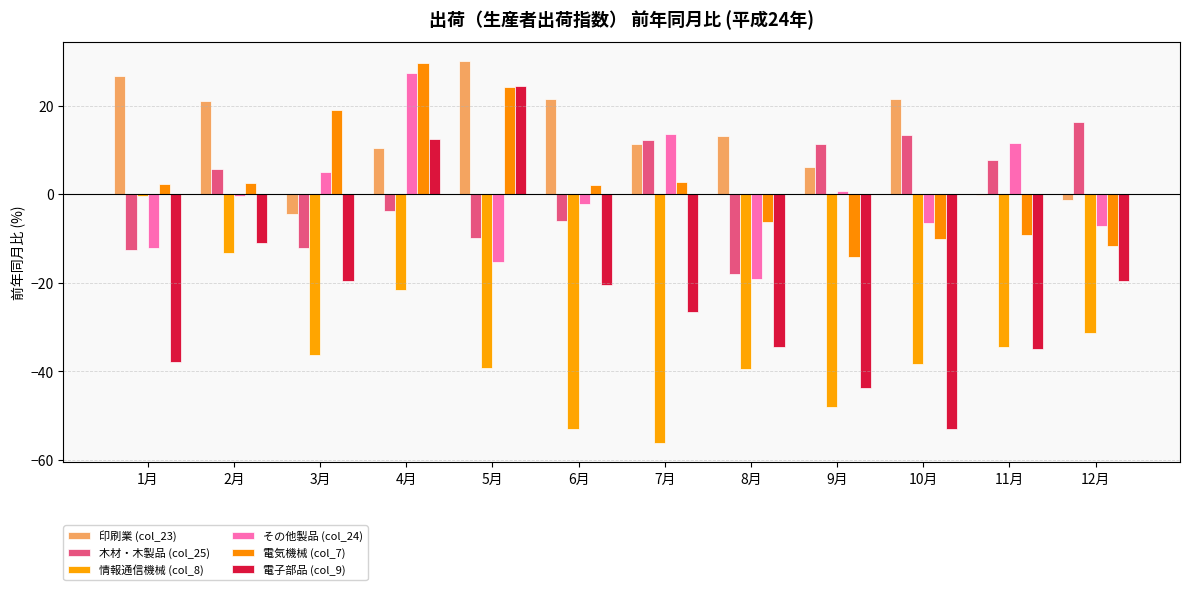

How many groups of bars are there?

12